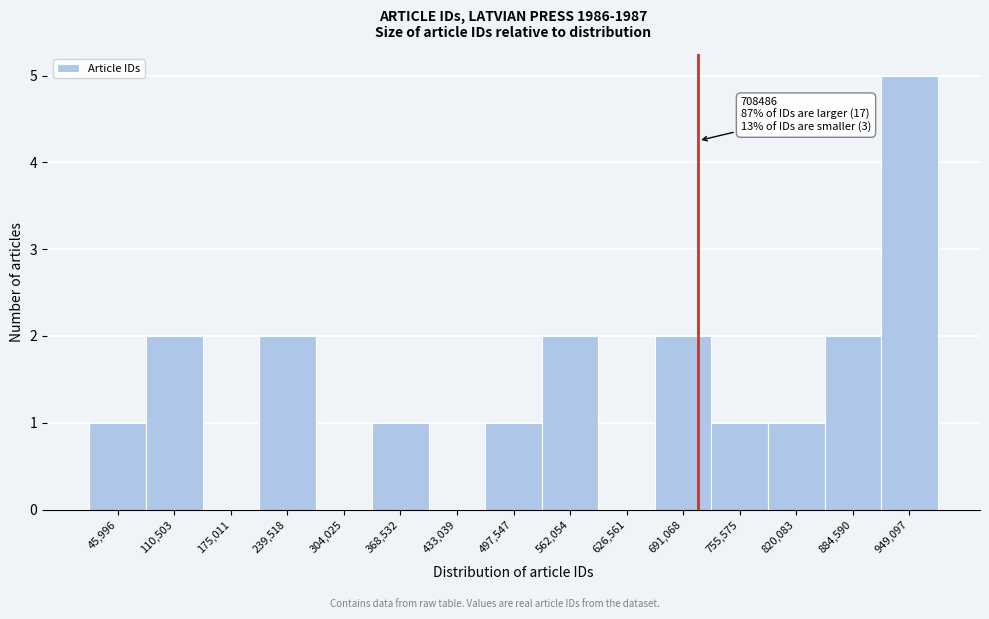

Over which range of the x-axis is the bar tallest?

920000 to 980000